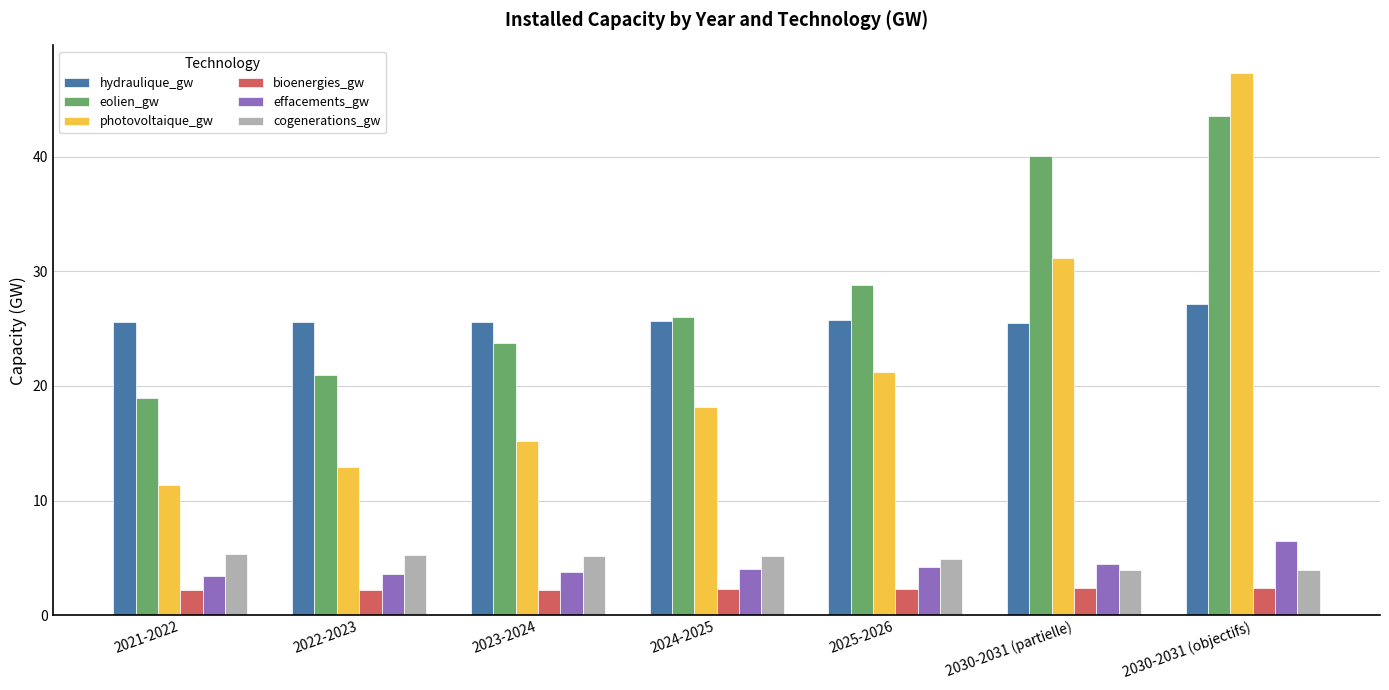

What is the highest value of the bioenergies_gw series?

2.4